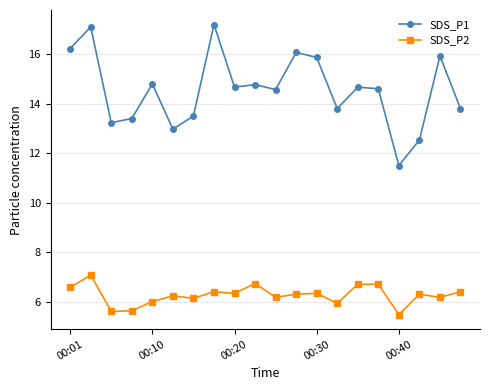

List the series in order of their overall mean, highest first.

SDS_P1, SDS_P2